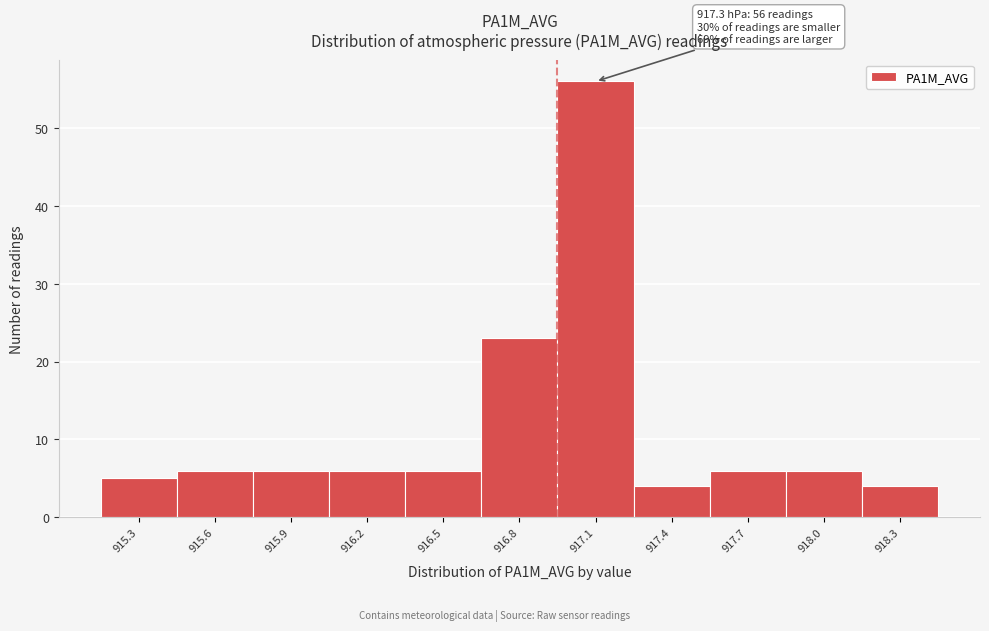

Reading right to left, extract all data points from this chart.

918.3=4	918.0=6	917.7=6	917.4=4	917.1=56	916.8=23	916.5=6	916.2=6	915.9=6	915.6=6	915.3=5